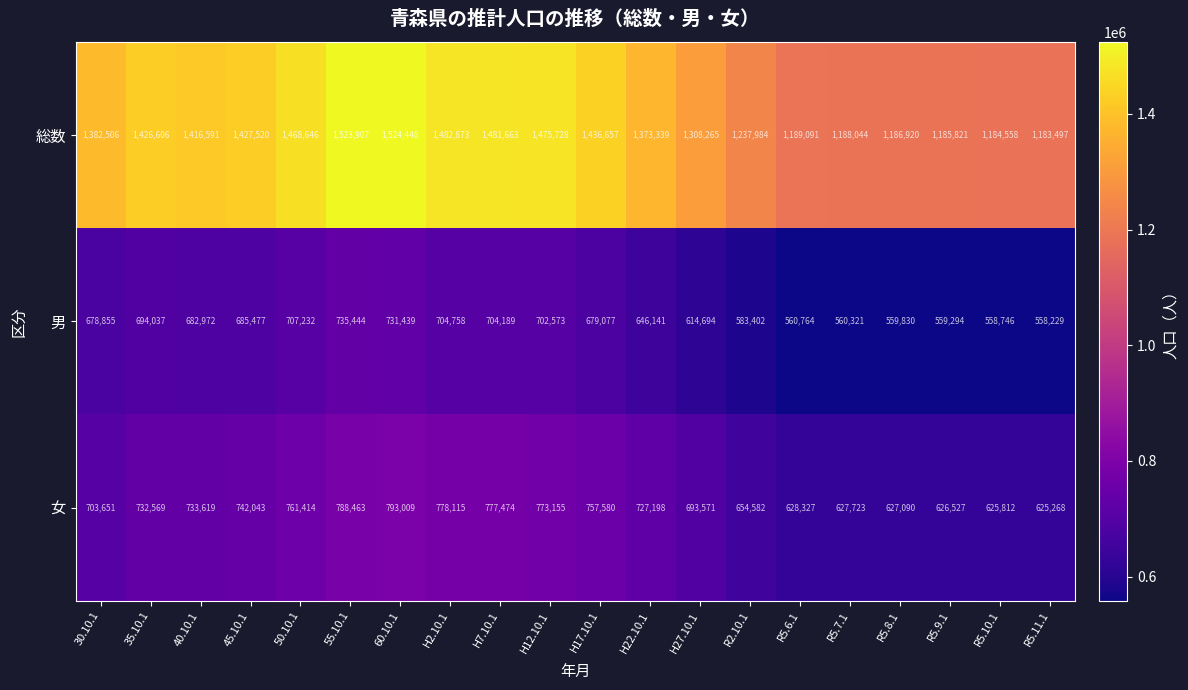

Which category has the highest value across all series?

60.10.1